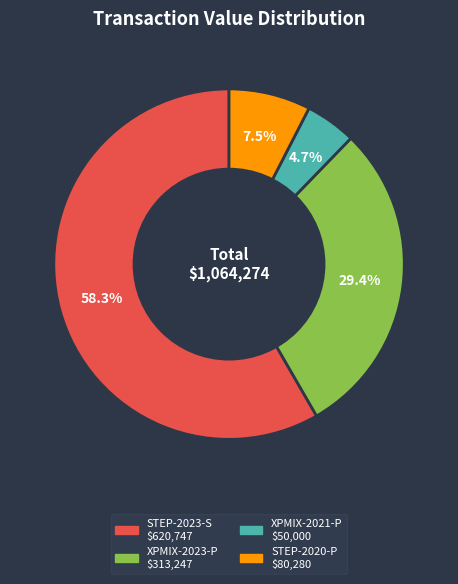

What percentage is the XPMIX-2021-P slice, to the nearest percent?

5%